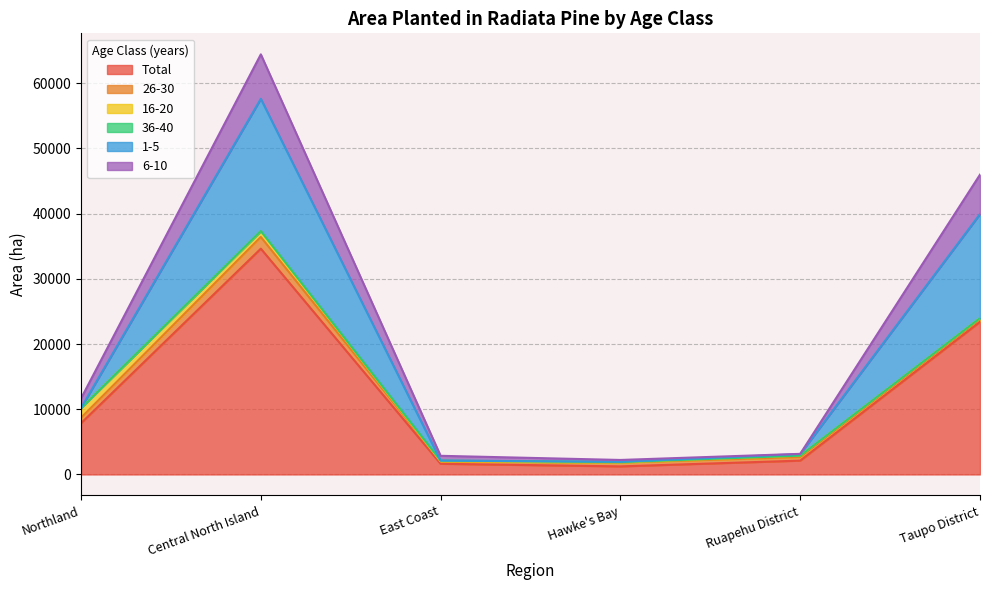

What is the minimum value shown in the chart?

1236